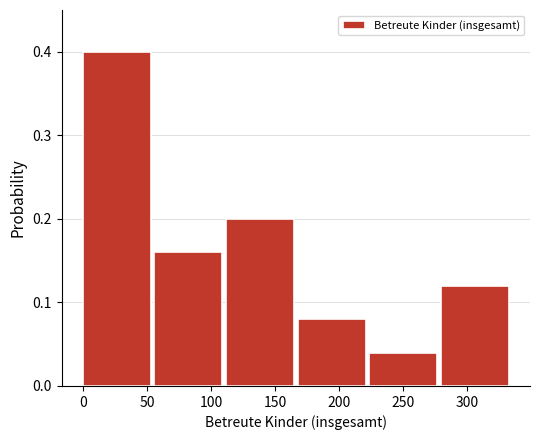

How tall is the bar that spans 55 to 110 on the x-axis? Neither the bar edges nor the heights are printed on the chart, so give them approximately, as read against the axes.

0.16